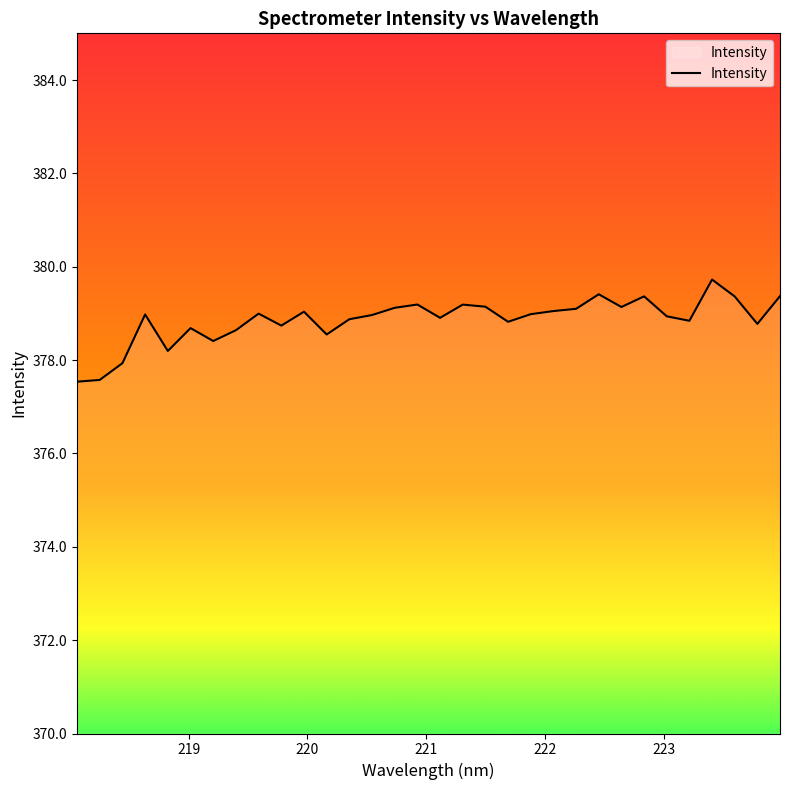

What is the difference between the maximum and minimum values?

2.2